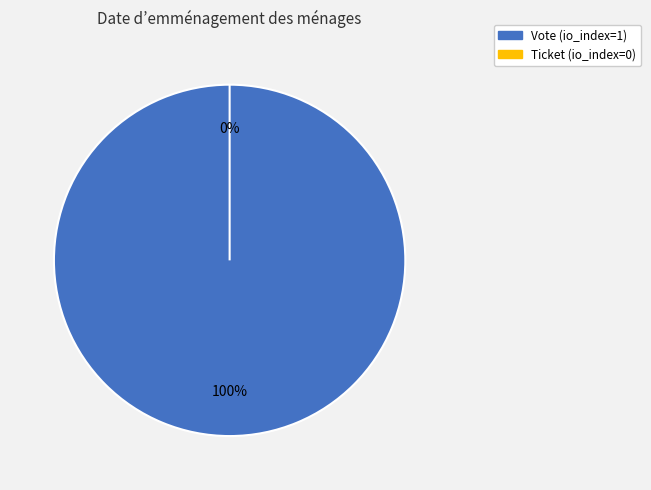

To the nearest percent, what is the combined percentage of Ticket and Vote?

100%